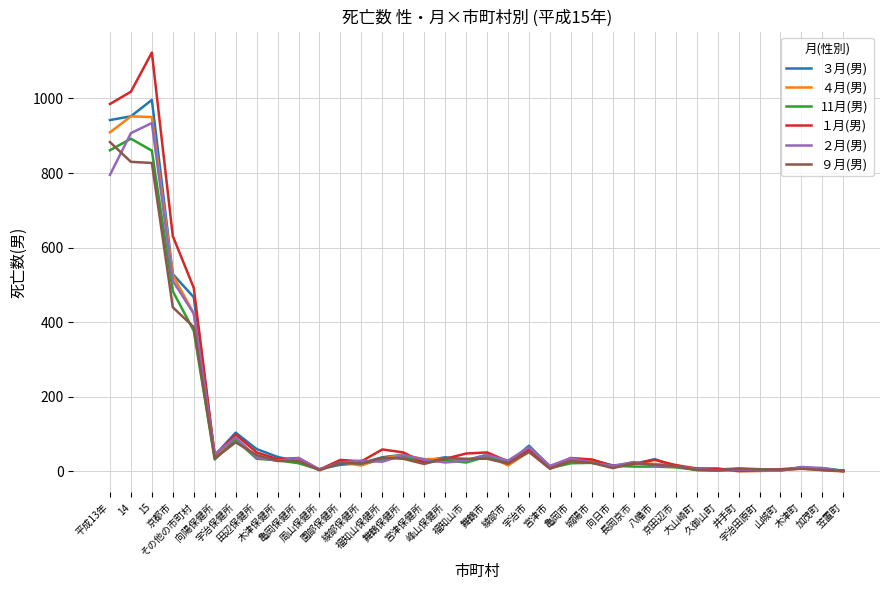

How many categories are shown in the chart?

36